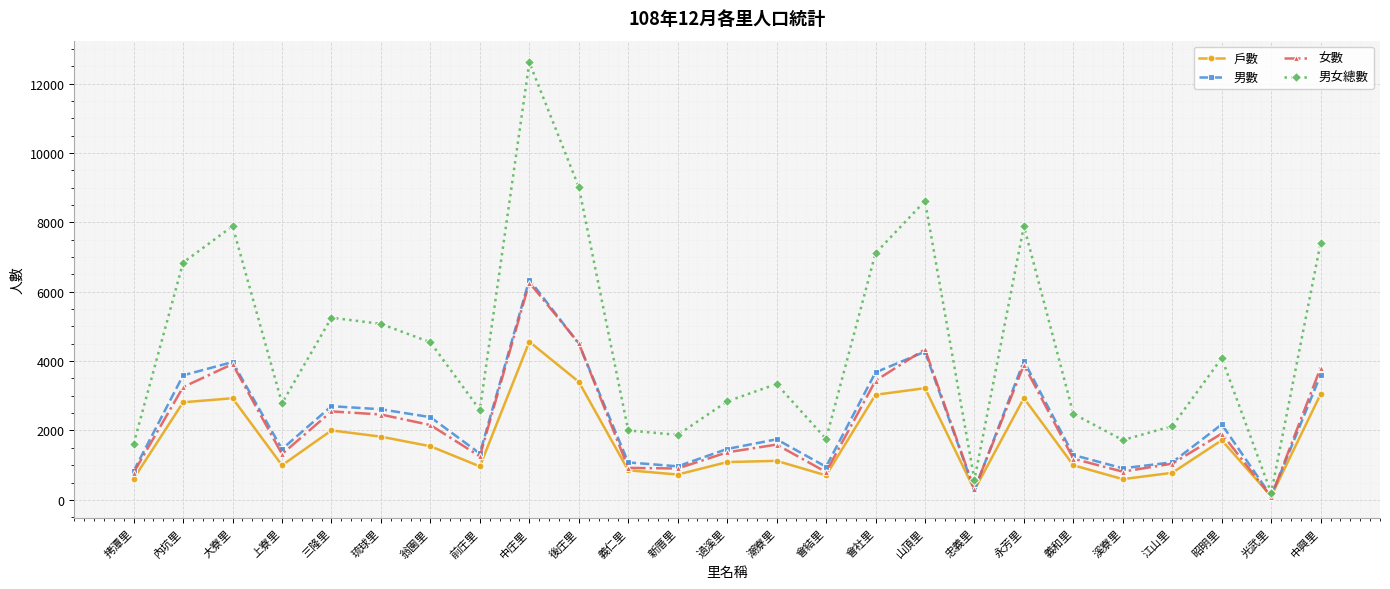

What is the smallest value displayed?

93